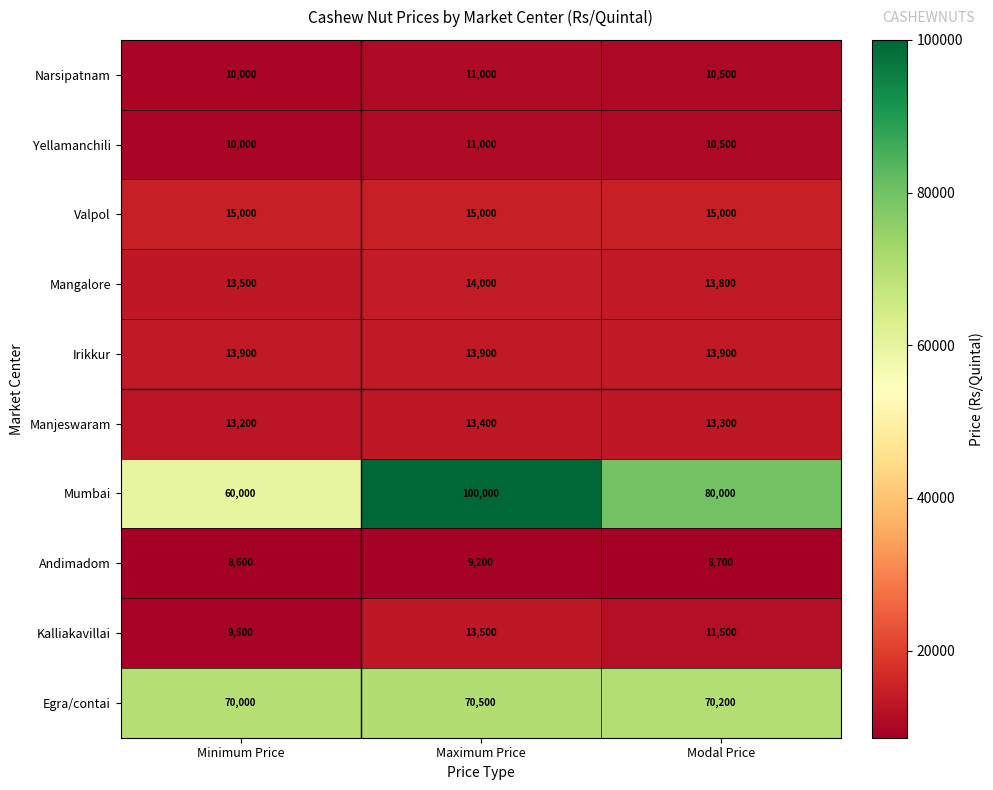

Where does the Yellamanchili series first go above 10500?

Maximum Price